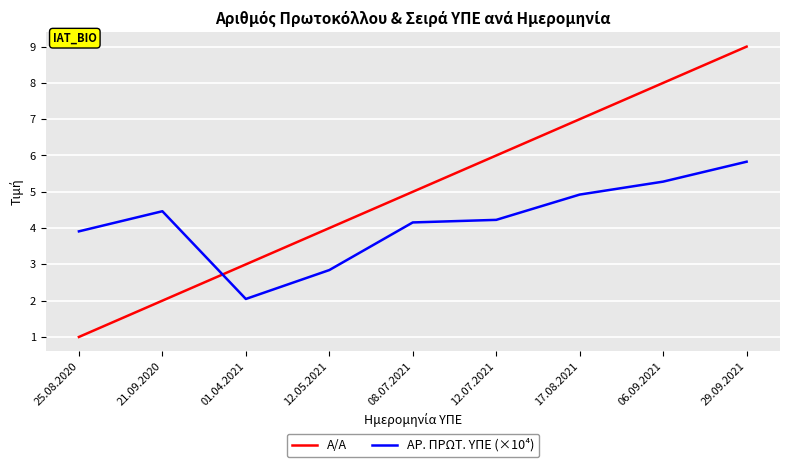

Reading left to right, transcribe all the data shown in this chart.

Α/Α: 25.08.2020=1.0	21.09.2020=2.0	01.04.2021=3.0	12.05.2021=4.0	08.07.2021=5.0	12.07.2021=6.0	17.08.2021=7.0	06.09.2021=8.0	29.09.2021=9.0
ΑΡ. ΠΡΩΤ. ΥΠΕ (×10⁴): 25.08.2020=3.9	21.09.2020=4.5	01.04.2021=2.0	12.05.2021=2.8	08.07.2021=4.2	12.07.2021=4.2	17.08.2021=4.9	06.09.2021=5.3	29.09.2021=5.8